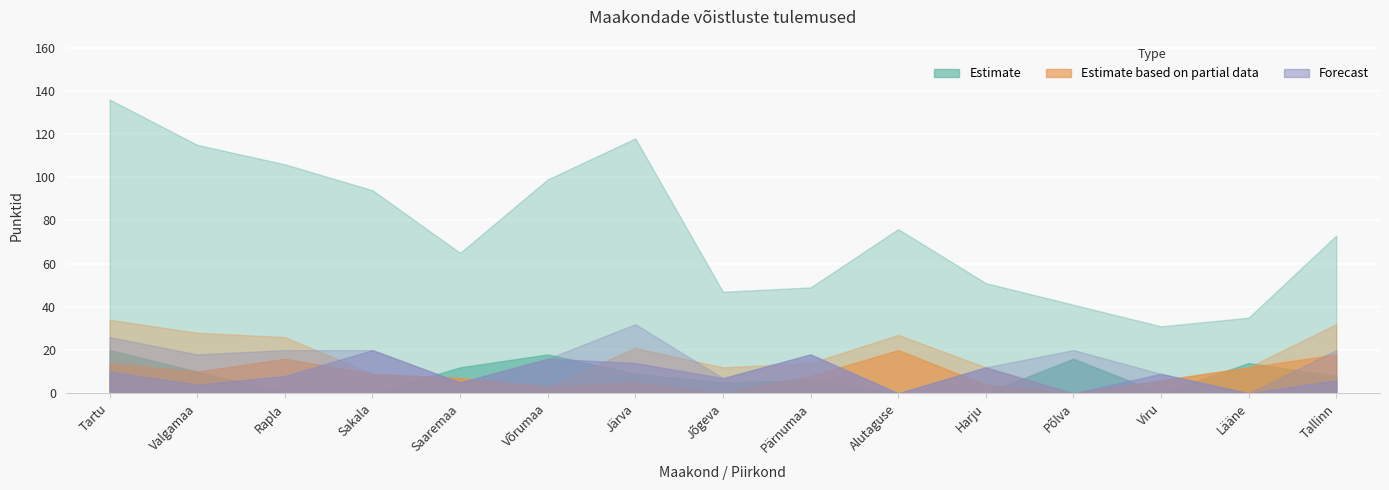

What is the label of the 9th point from the left?

Pärnumaa